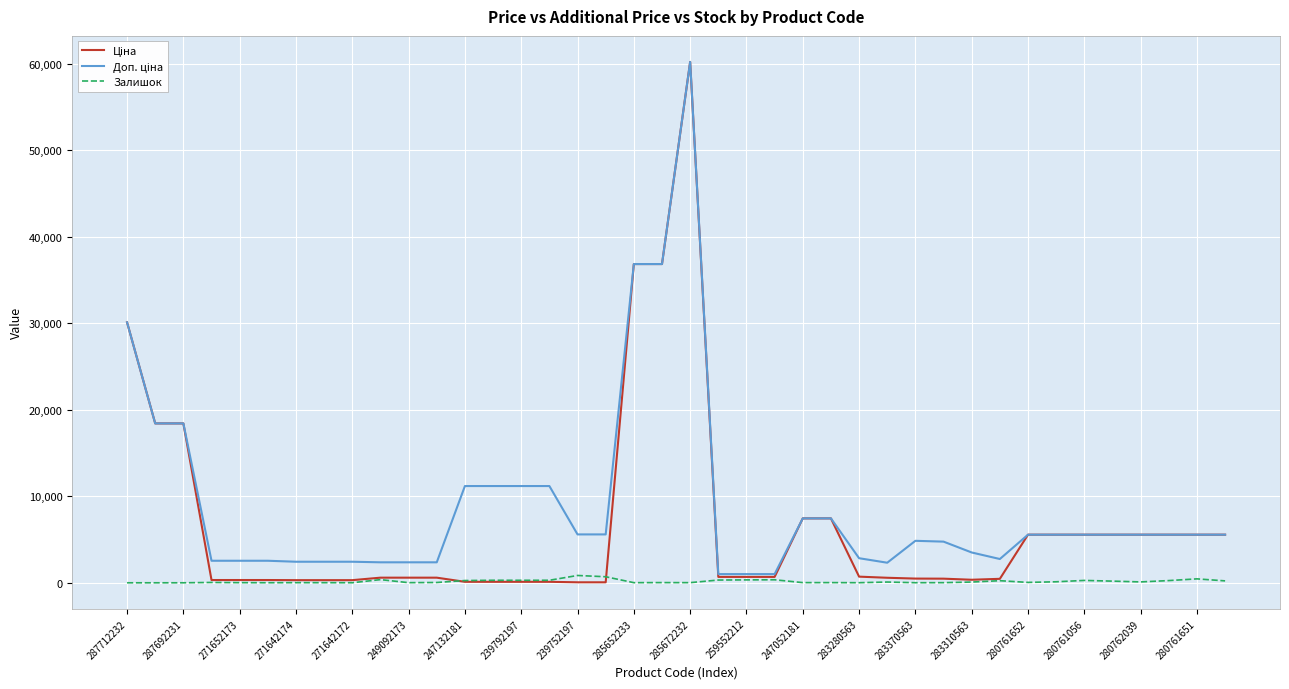

How many categories are shown in the chart?

40